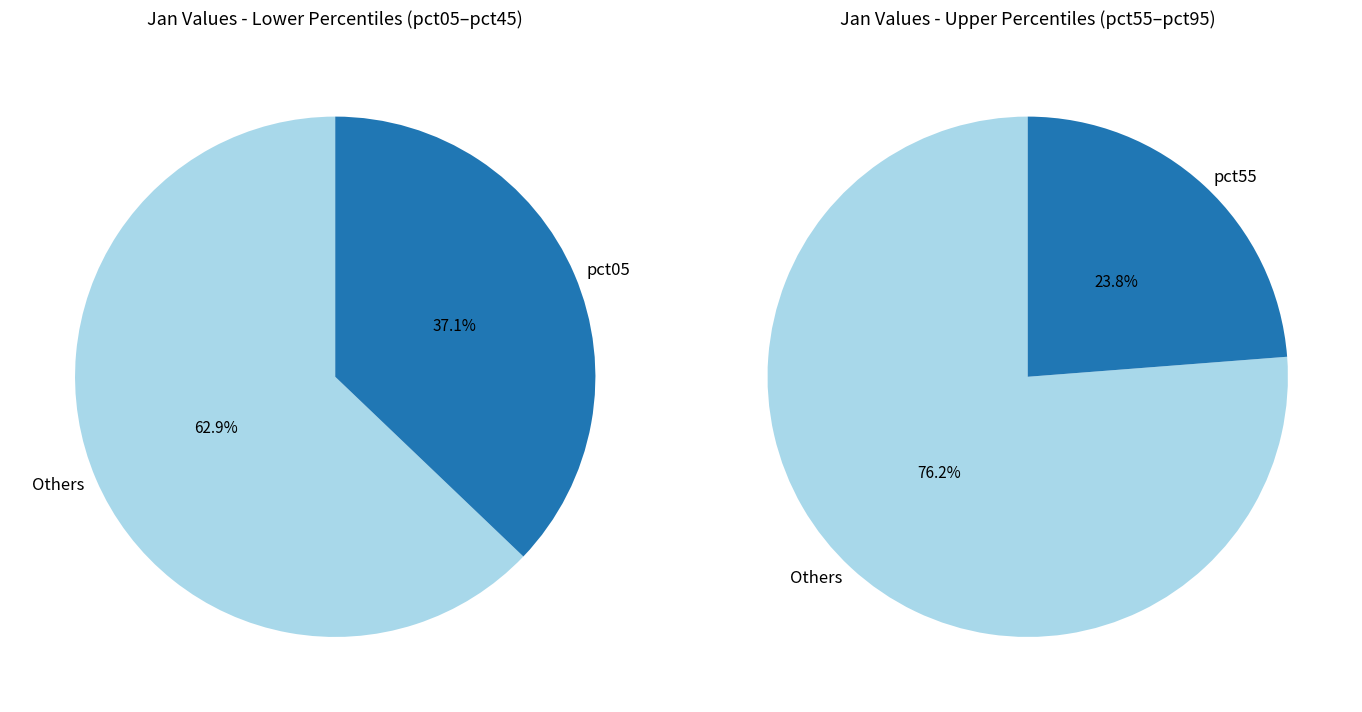

Is the sum of pct25 and pct15 greater than half?

No